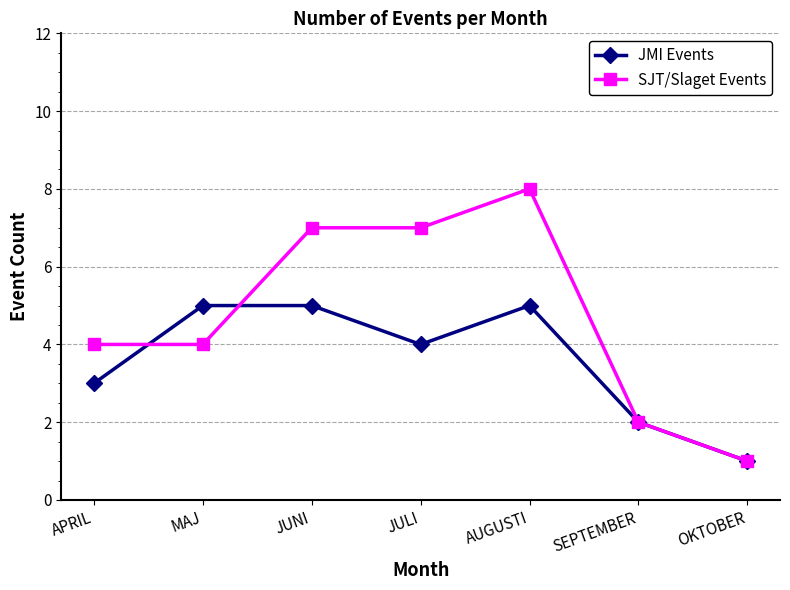

Does the chart display data point markers on the line(s)?

Yes